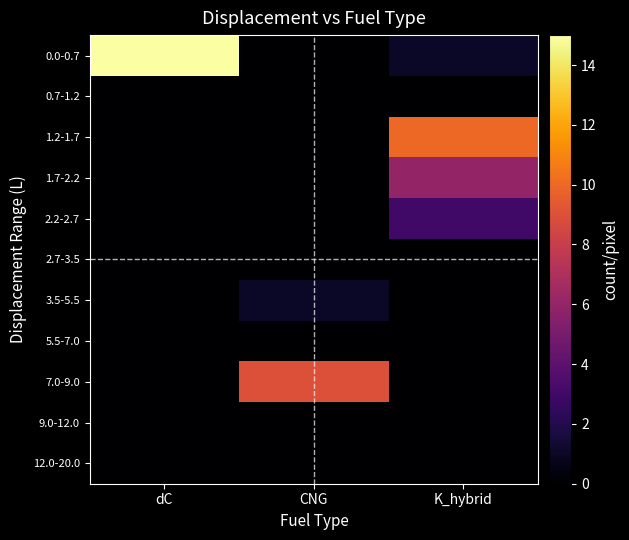

At which category does the chart reach its minimum across all series?

CNG